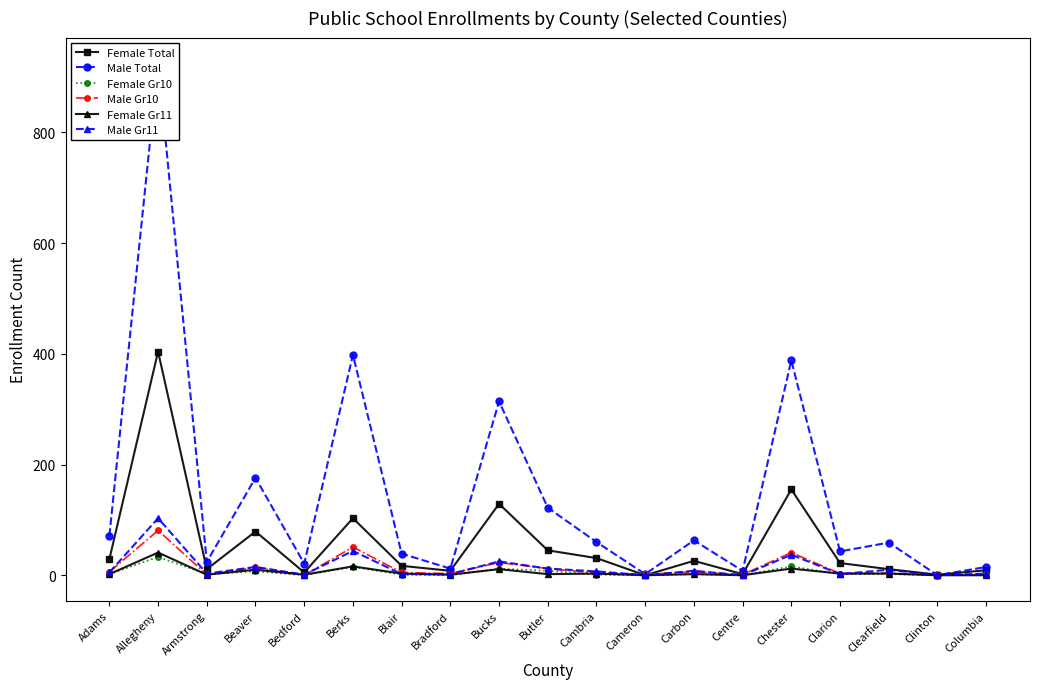

True or false: Female Total and Female Gr10 intersect in this chart.

False